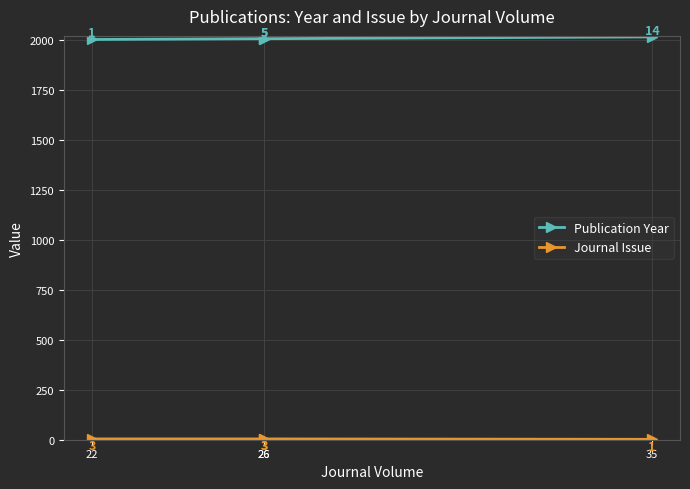

Between 35 and 26, which is larger?

35